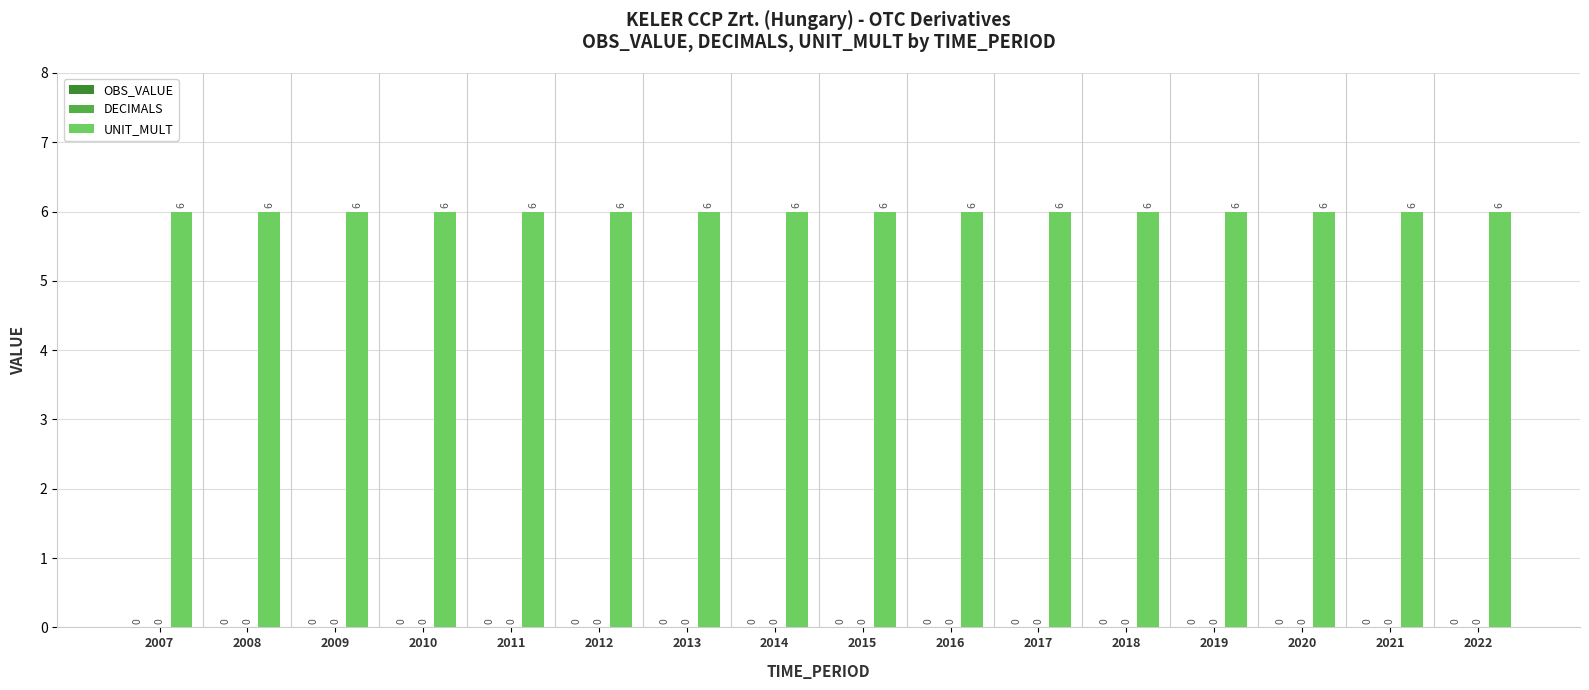

Which has a higher value, 2017 or 2013?

2017